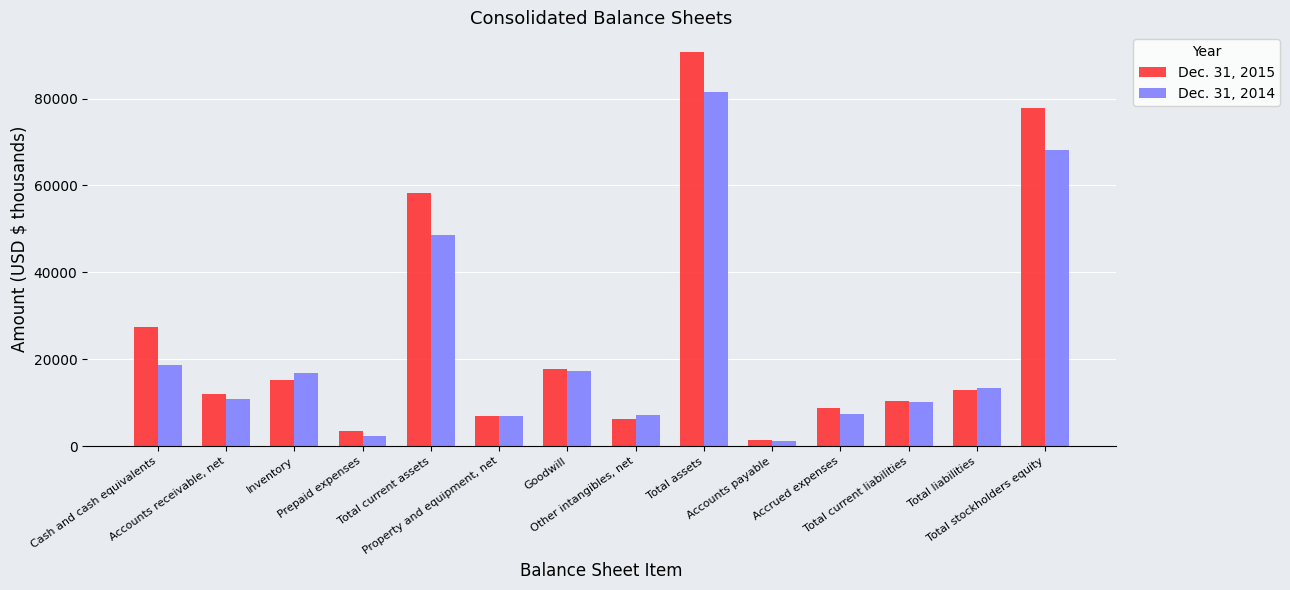

What is the total value across all series at Total liabilities?

26105